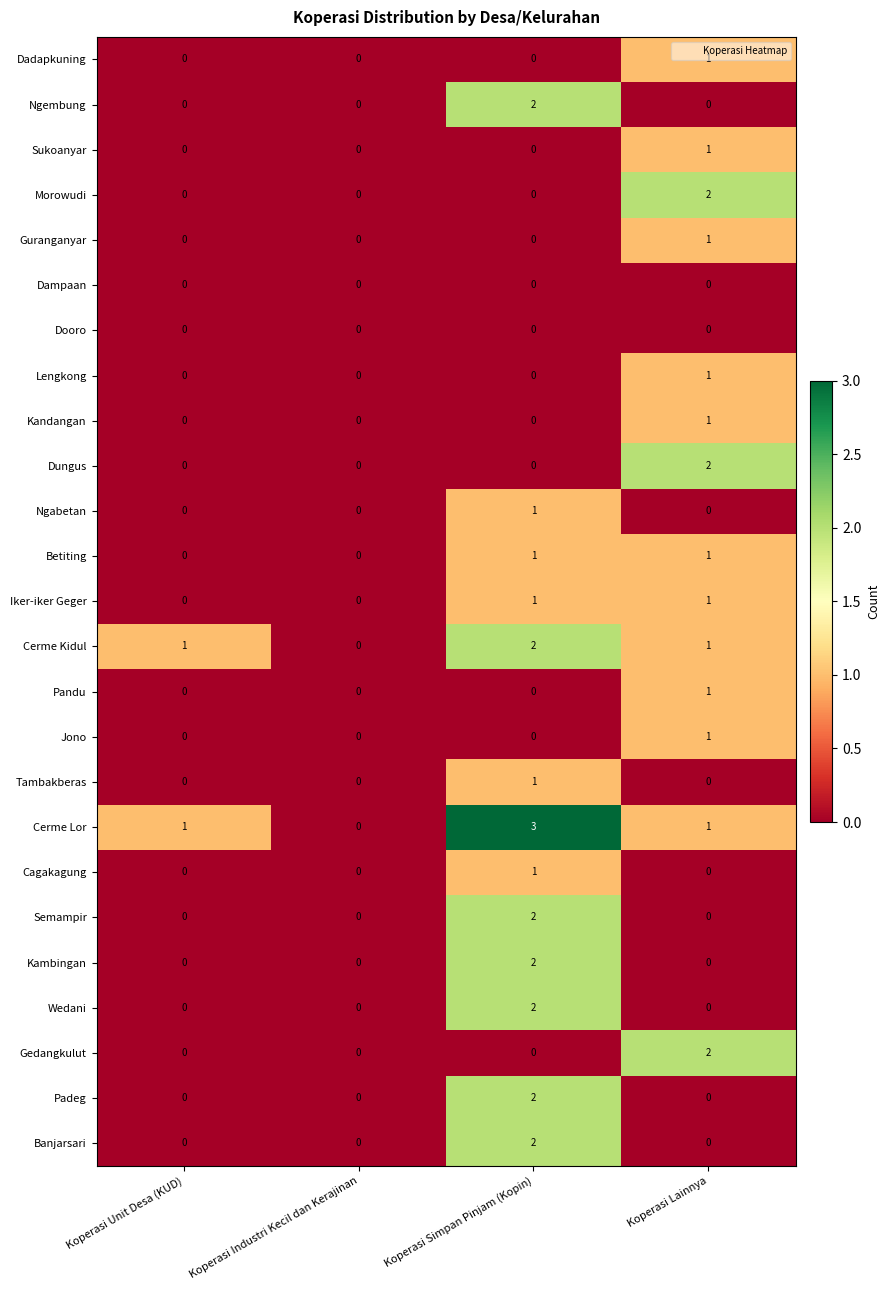

What is the total value across all series at Koperasi Lainnya?

17